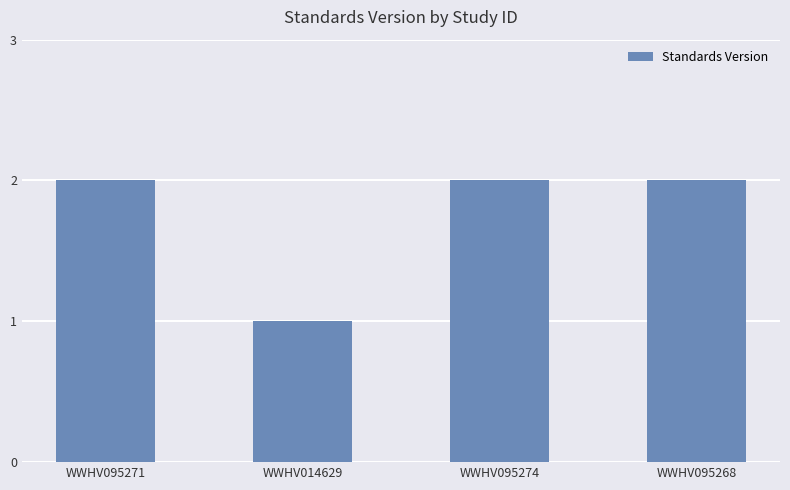

What is the sum of the values at WWHV095271 and WWHV014629?

3